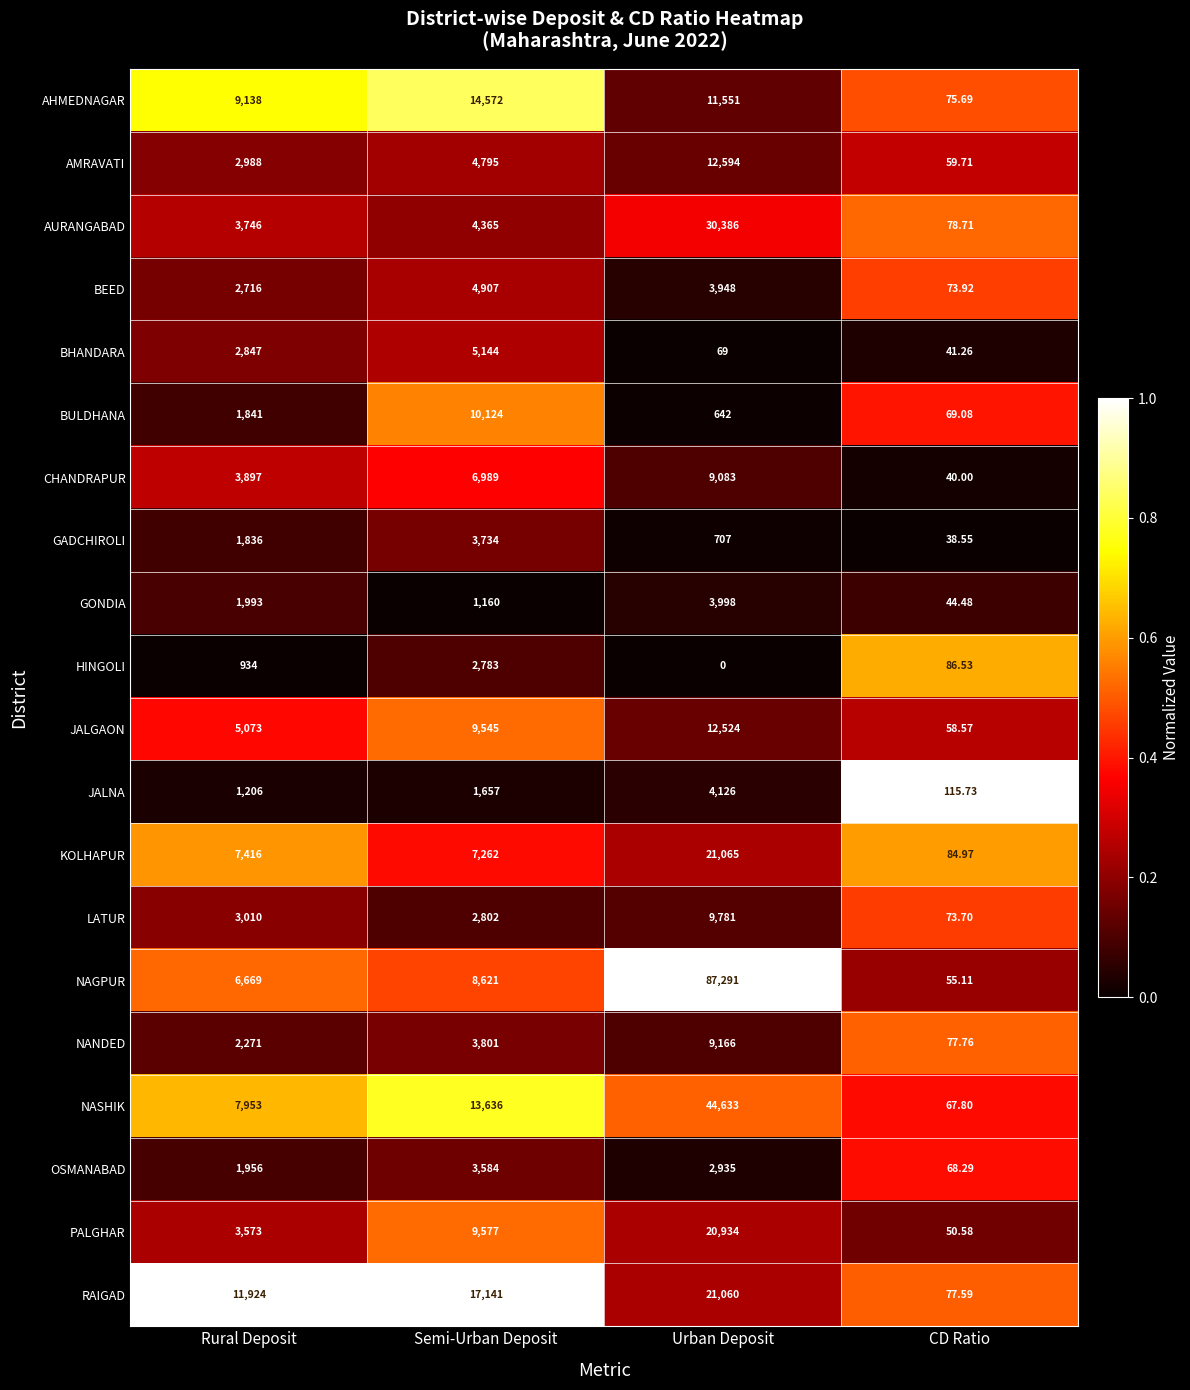

Rank the series at Rural Deposit from lowest to highest value.

HINGOLI, JALNA, GADCHIROLI, BULDHANA, OSMANABAD, GONDIA, NANDED, BEED, BHANDARA, AMRAVATI, LATUR, PALGHAR, AURANGABAD, CHANDRAPUR, JALGAON, NAGPUR, KOLHAPUR, NASHIK, AHMEDNAGAR, RAIGAD